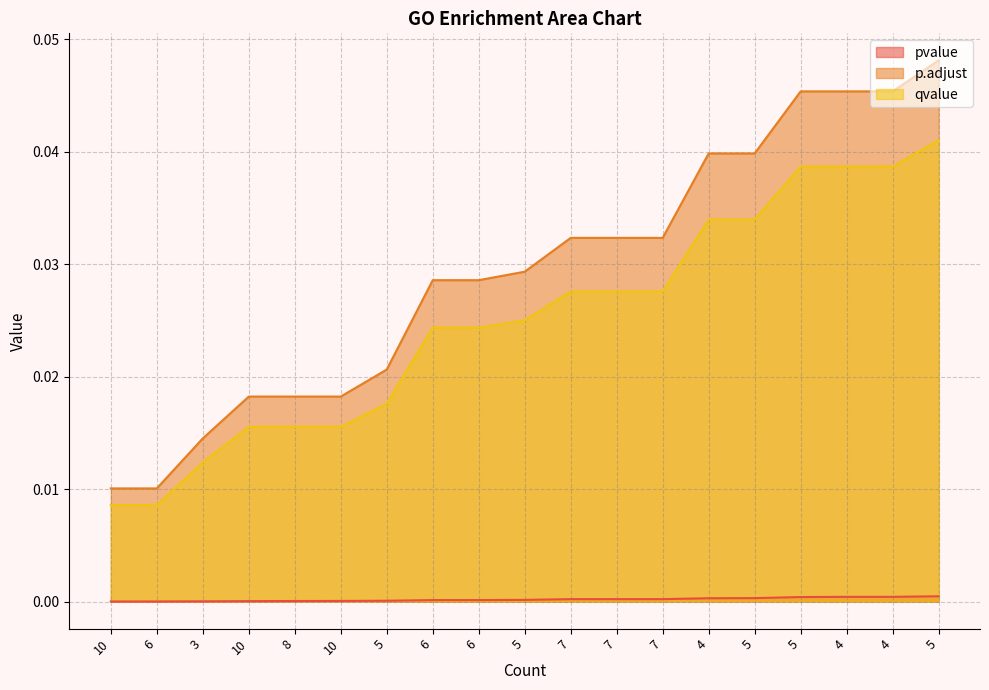

True or false: p.adjust has a value of 0.0 at 10.

True